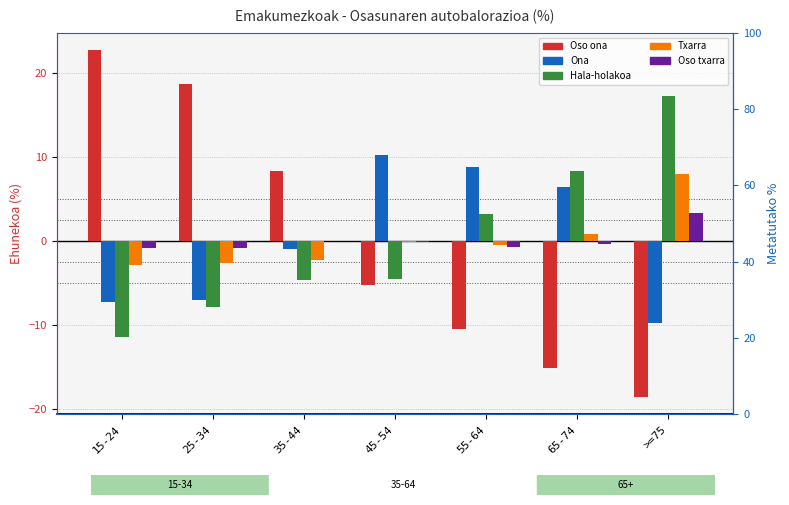

Where does the Txarra series first go above 0?

65-74